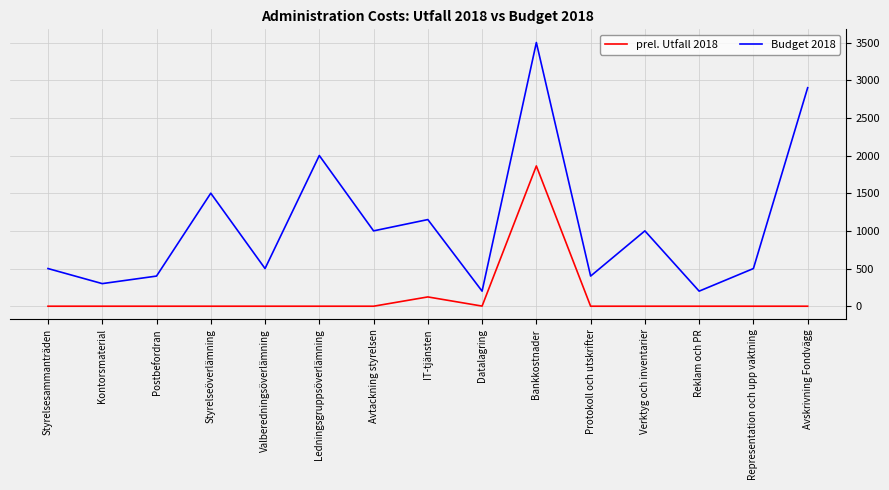

Which category has the highest value in the prel. Utfall 2018 series?

Bankkostnader